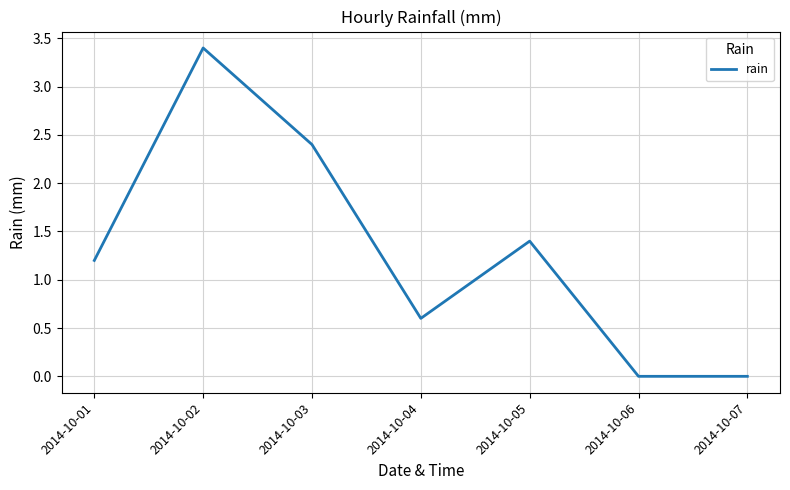

At which category does the data reach its first local valley?

2014-10-04